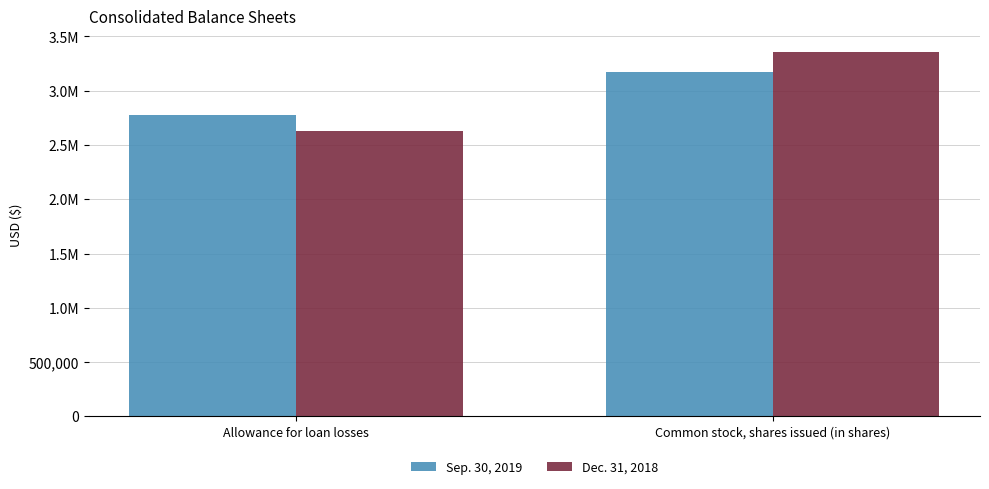

What are all the series names shown in the legend?

Sep. 30, 2019, Dec. 31, 2018